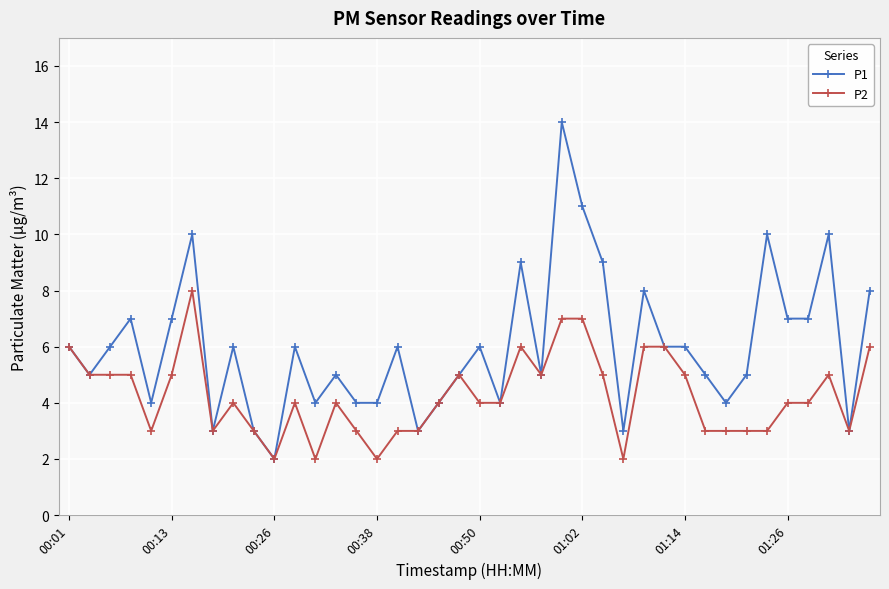

Rank the series by their average value, from highest to lowest.

P1, P2